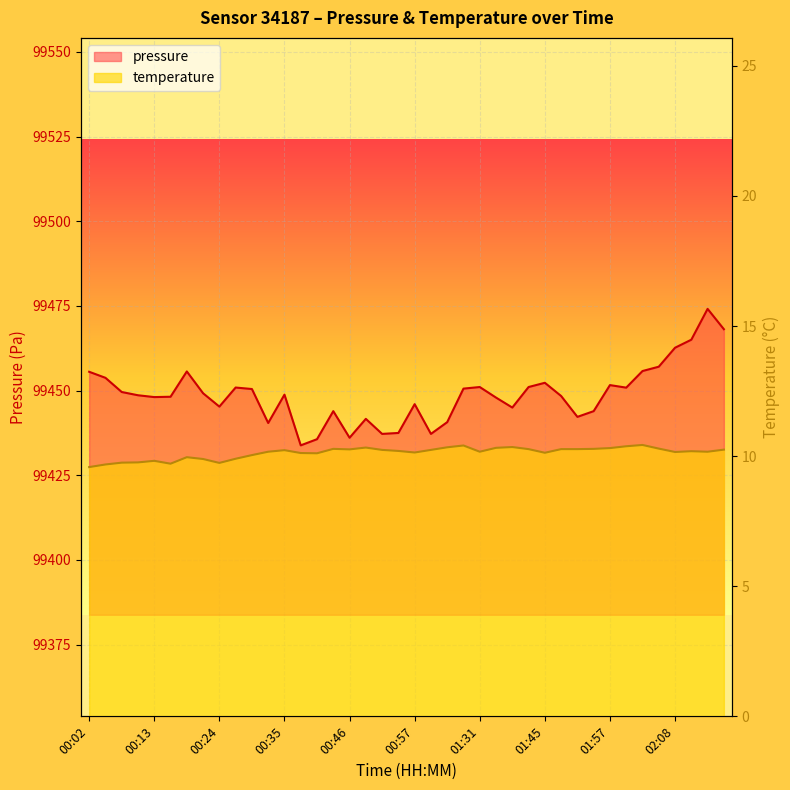

What are all the series names shown in the legend?

pressure, temperature